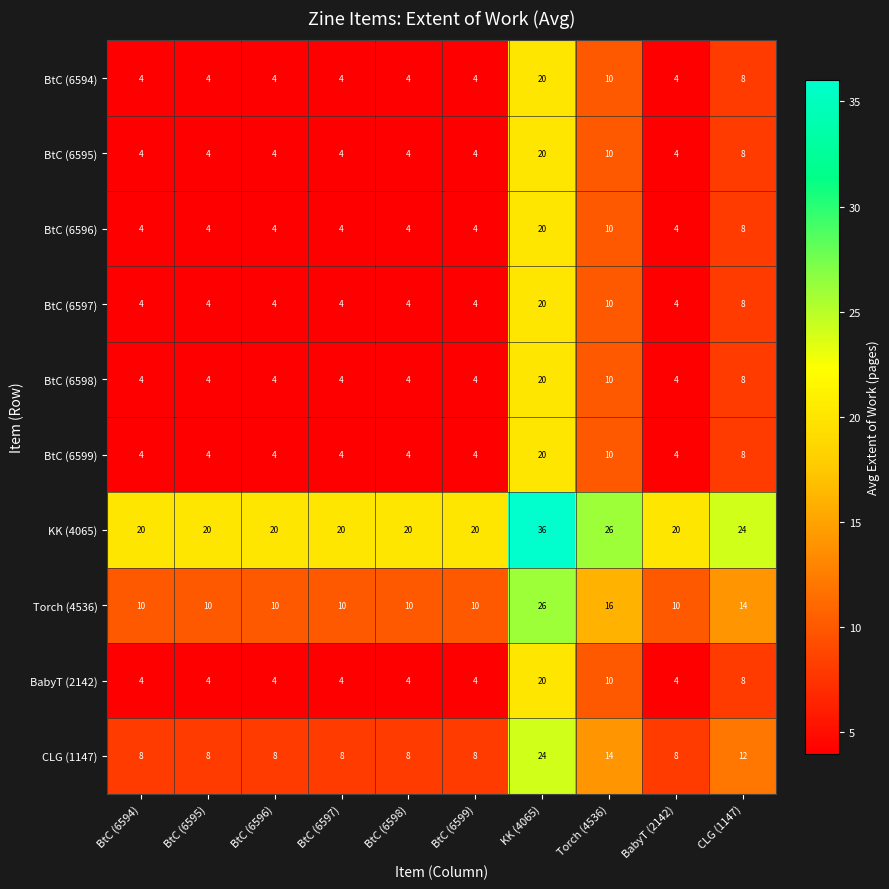

At which label is BabyT (2142) closest to 12?

Torch (4536)